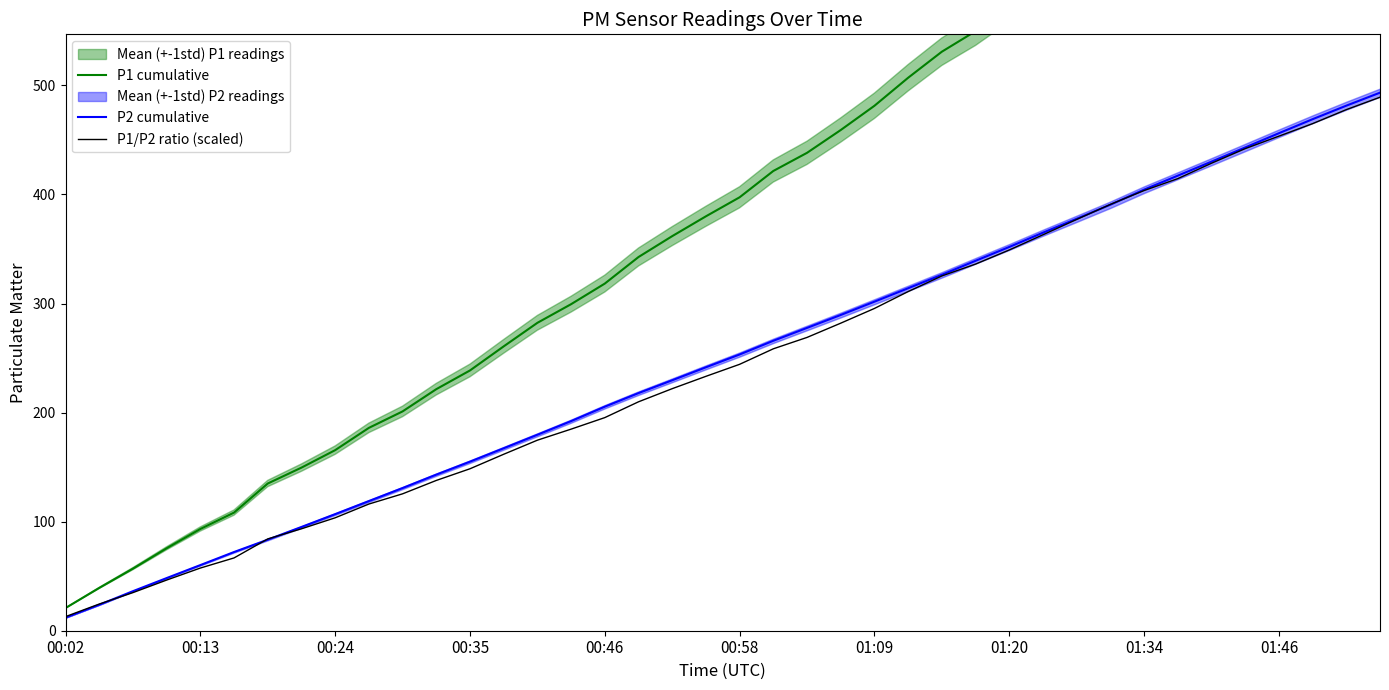

At which label does P2 cumulative reach its minimum?

00:02